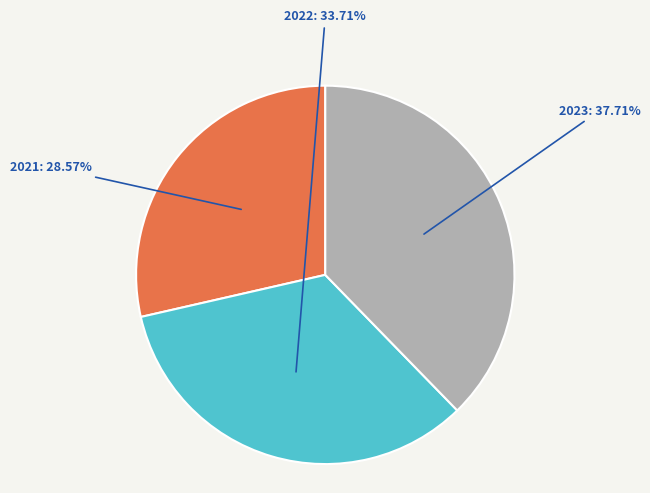

To the nearest percent, what percentage of the pie is 2022?

34%